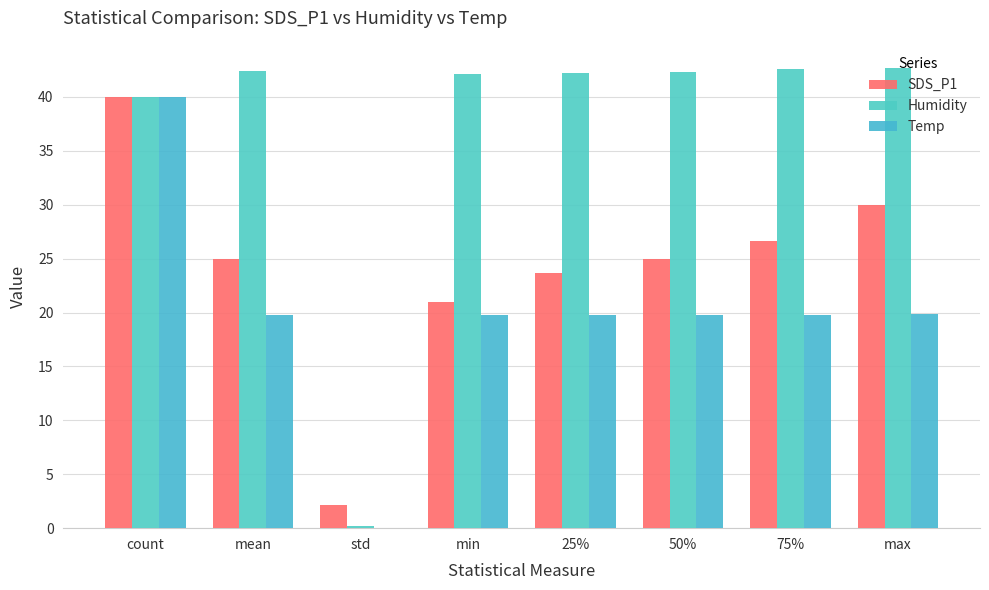

Are the bars grouped side by side (vs. stacked)?

Yes